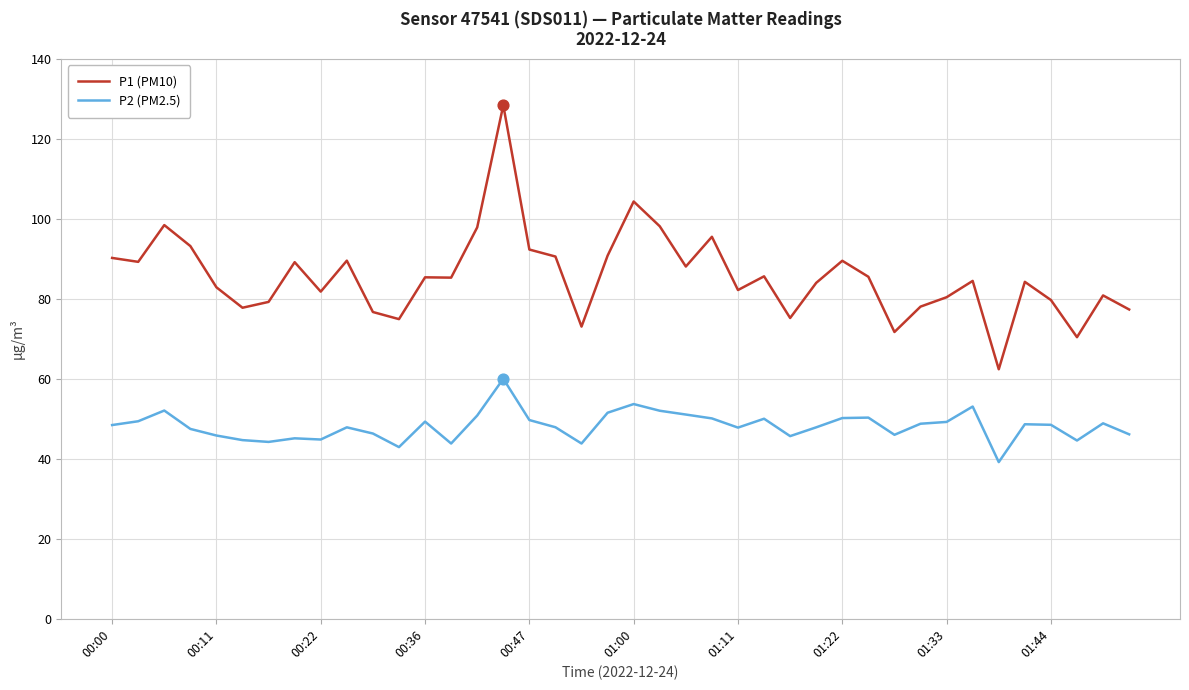

Which series has the largest total across all categories?

P1 (PM10)